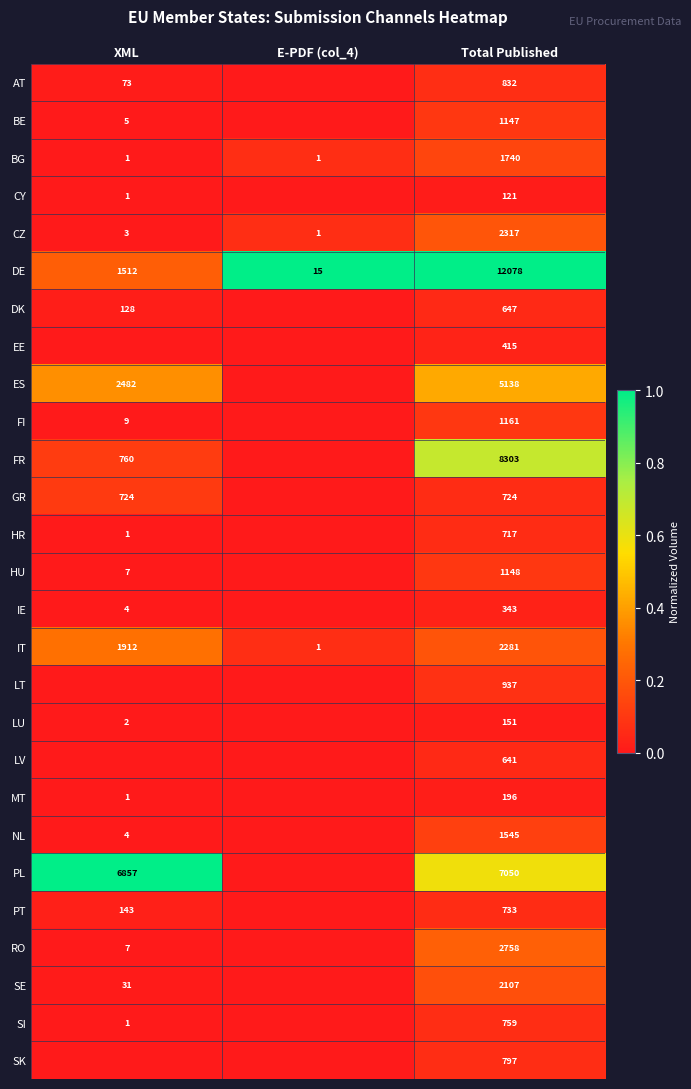

Between E-PDF (col_4) and XML, which is larger?

XML